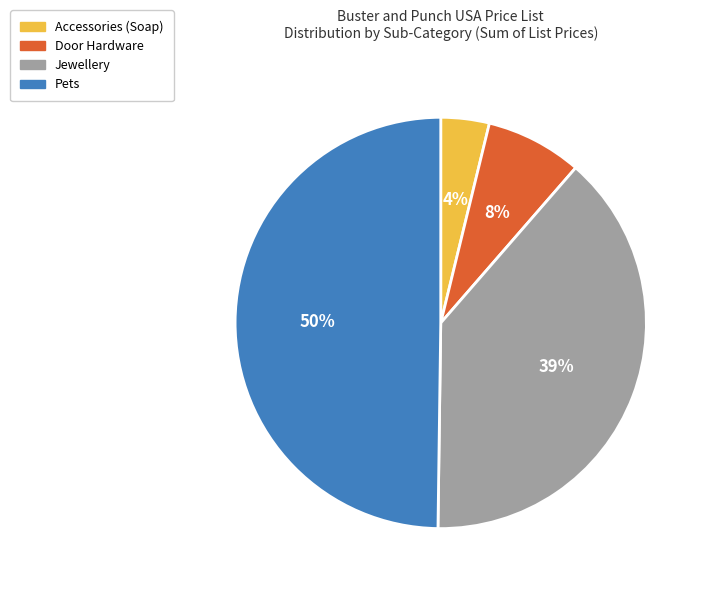

Which slice is the smallest?

Accessories (Soap)